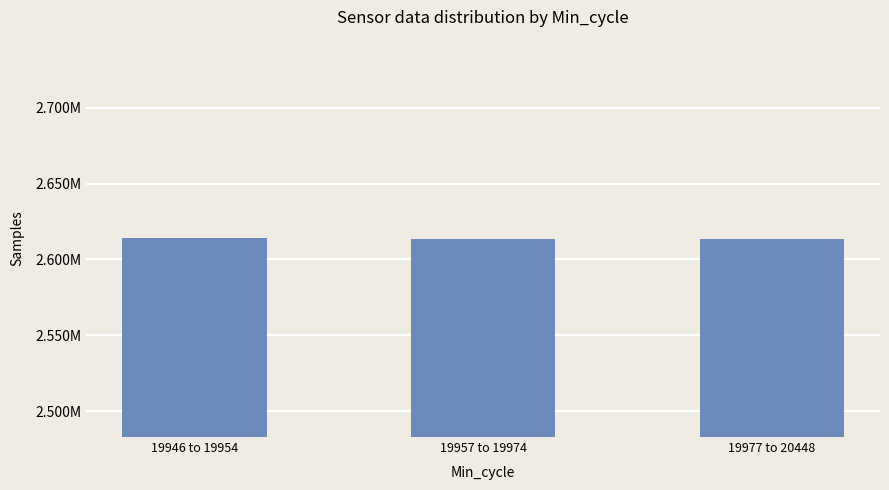

What is the change in value from 19946 to 19954 to 19957 to 19974?

-523